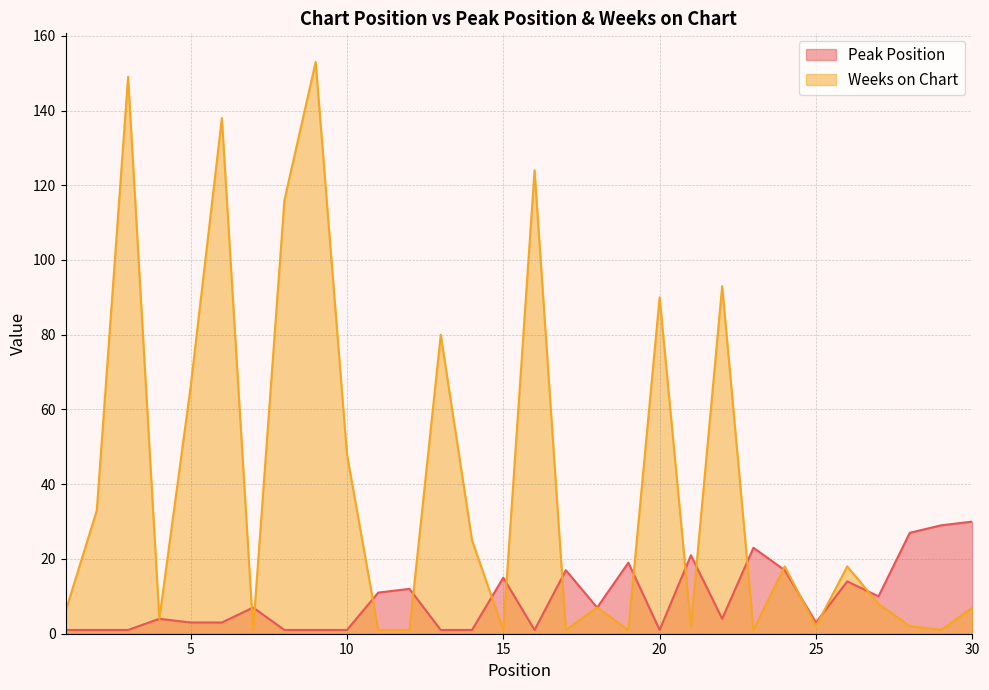

How many interior local valleys does the Weeks on Chart series have?

9